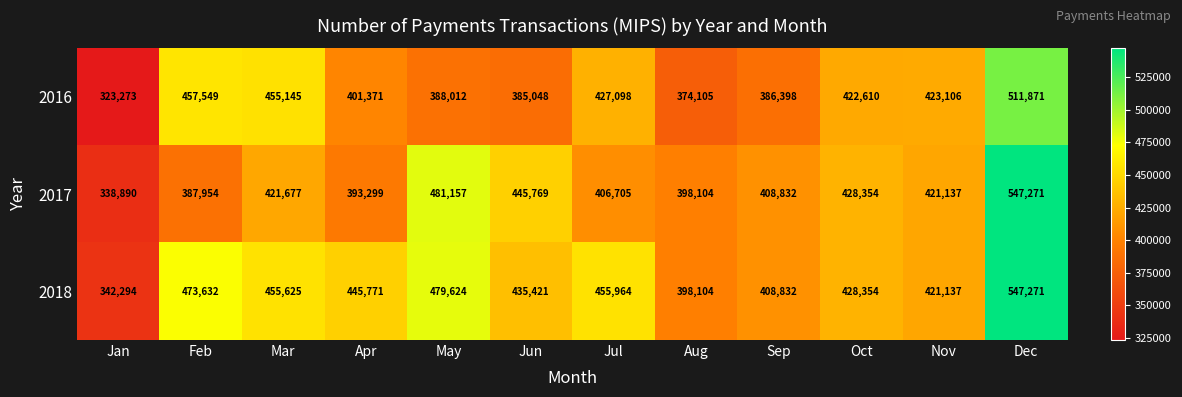

Where does the 2018 series first go above 445771?

Feb